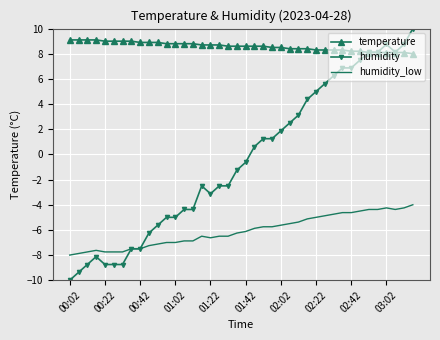

Which series has the largest total across all categories?

temperature